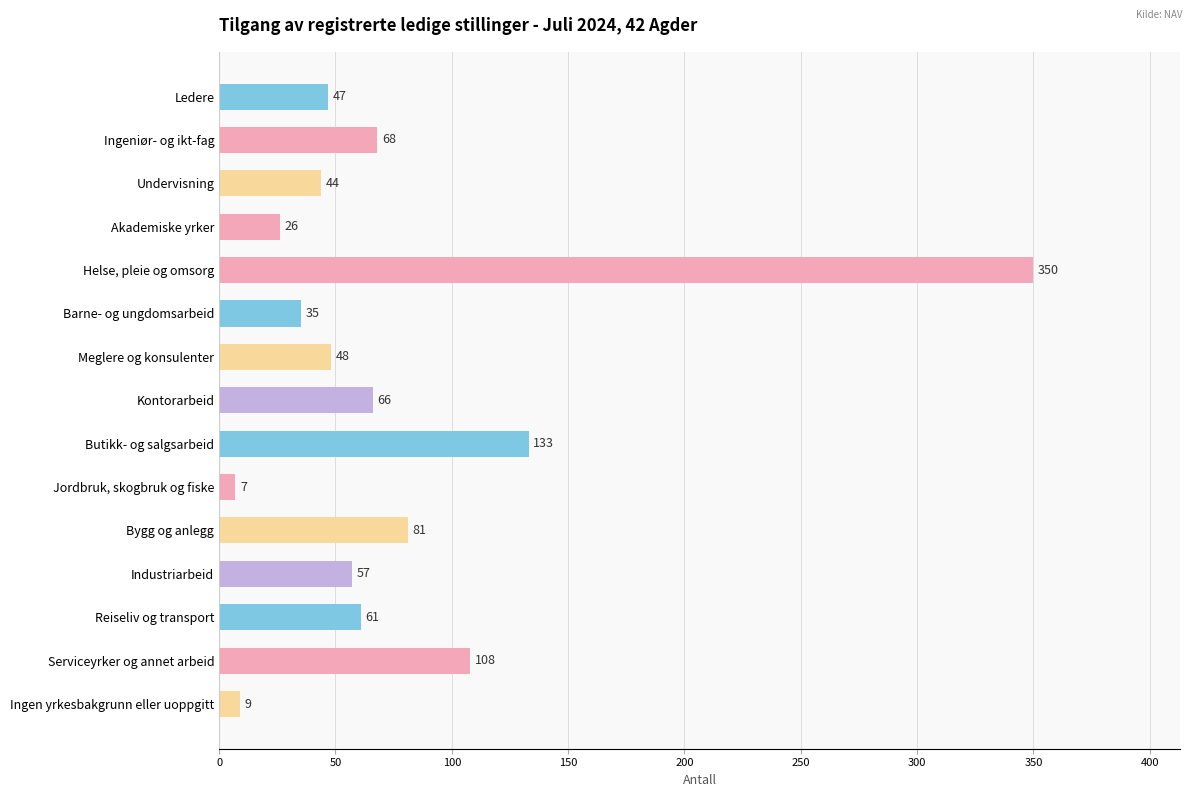

List the labels in order of value, largest first.

Helse, pleie og omsorg, Butikk- og salgsarbeid, Serviceyrker og annet arbeid, Bygg og anlegg, Ingeniør- og ikt-fag, Kontorarbeid, Reiseliv og transport, Industriarbeid, Meglere og konsulenter, Ledere, Undervisning, Barne- og ungdomsarbeid, Akademiske yrker, Ingen yrkesbakgrunn eller uoppgitt, Jordbruk, skogbruk og fiske